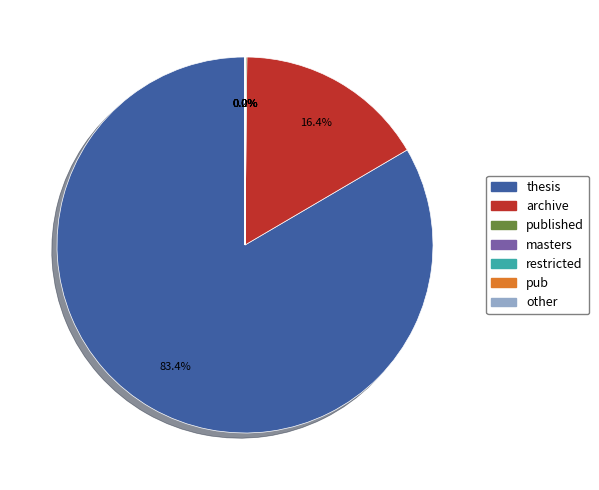

Is there any slice that represents more than half of the pie?

Yes